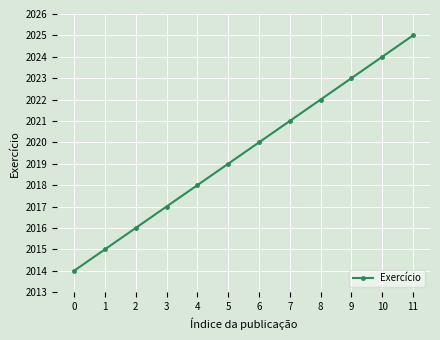

What is the difference between the maximum and minimum values?

11